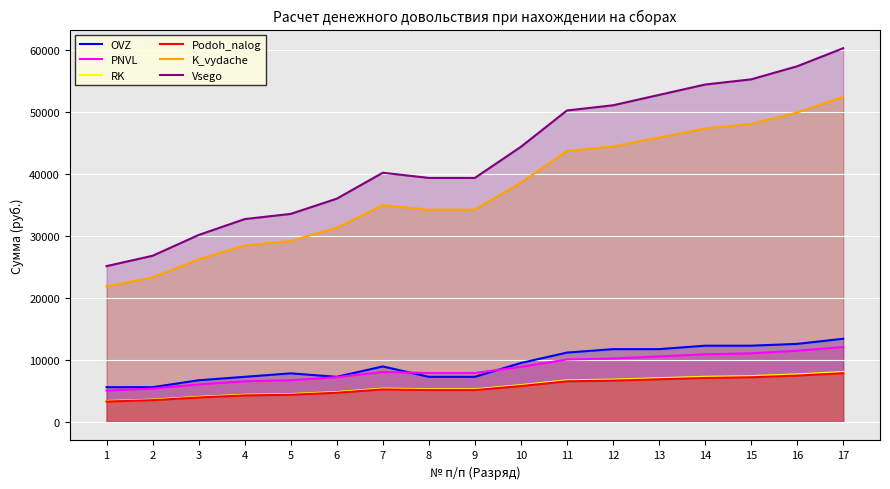

Reading right to left, transcribe all the data shown in this chart.

OVZ: 17=13408.0	16=12580.0	15=12290.0	14=12290.0	13=11732.0	12=11732.0	11=11174.0	10=9498.0	9=7263.0	8=7263.0	7=8939.0	6=7263.0	5=7822.0	4=7263.0	3=6705.0	2=5587.0	1=5587.0
PNVL: 17=12067.2	16=11483.4	15=11061.0	14=10893.6	13=10558.8	12=10223.4	11=10056.0	10=8882.7	9=7877.4	8=7877.4	7=8044.8	6=7206.9	5=6715.2	4=6547.5	3=6033.9	2=5363.1	1=5028.3
RK: 17=8044.8	16=7655.6	15=7374.0	14=7262.4	13=7039.2	12=6815.6	11=6704.0	10=5921.8	9=5251.6	8=5251.6	7=5363.2	6=4804.6	5=4476.8	4=4365.0	3=4022.6	2=3575.4	1=3352.2
Podoh_nalog: 17=7844.0	16=7465.0	15=7190.0	14=7081.0	13=6864.0	12=6646.0	11=6537.0	10=5774.0	9=5121.0	8=5121.0	7=5230.0	6=4685.0	5=4365.0	4=4256.0	3=3923.0	2=3487.0	1=3269.0
K_vydache: 17=52494.0	16=49952.0	15=48115.0	14=47387.0	13=45930.0	12=44471.0	11=43743.0	10=38639.5	9=34266.0	8=34266.0	7=34994.0	6=31349.0	5=29211.0	4=28481.5	3=26246.5	2=23328.5	1=21872.5
Vsego: 17=60336.0	16=57417.0	15=55305.0	14=54468.0	13=52794.0	12=51117.0	11=50280.0	10=44413.5	9=39387.0	8=39387.0	7=40224.0	6=36034.5	5=33576.0	4=32737.5	3=30169.5	2=26815.5	1=25141.5